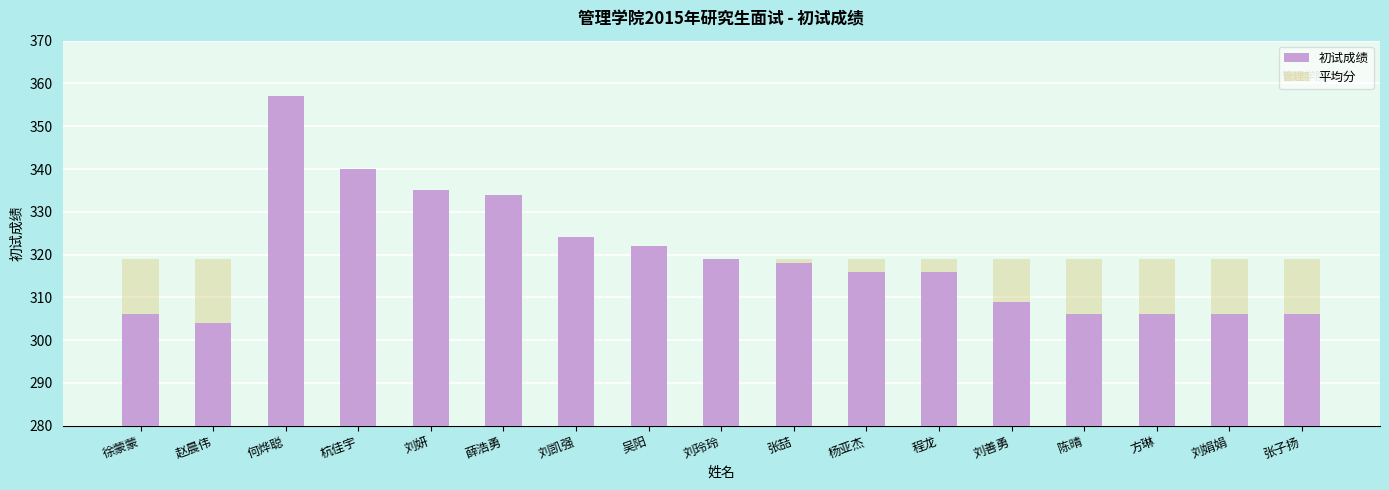

What is the sum of the 初试成绩 values at 刘娟娟 and 吴阳?

628.0